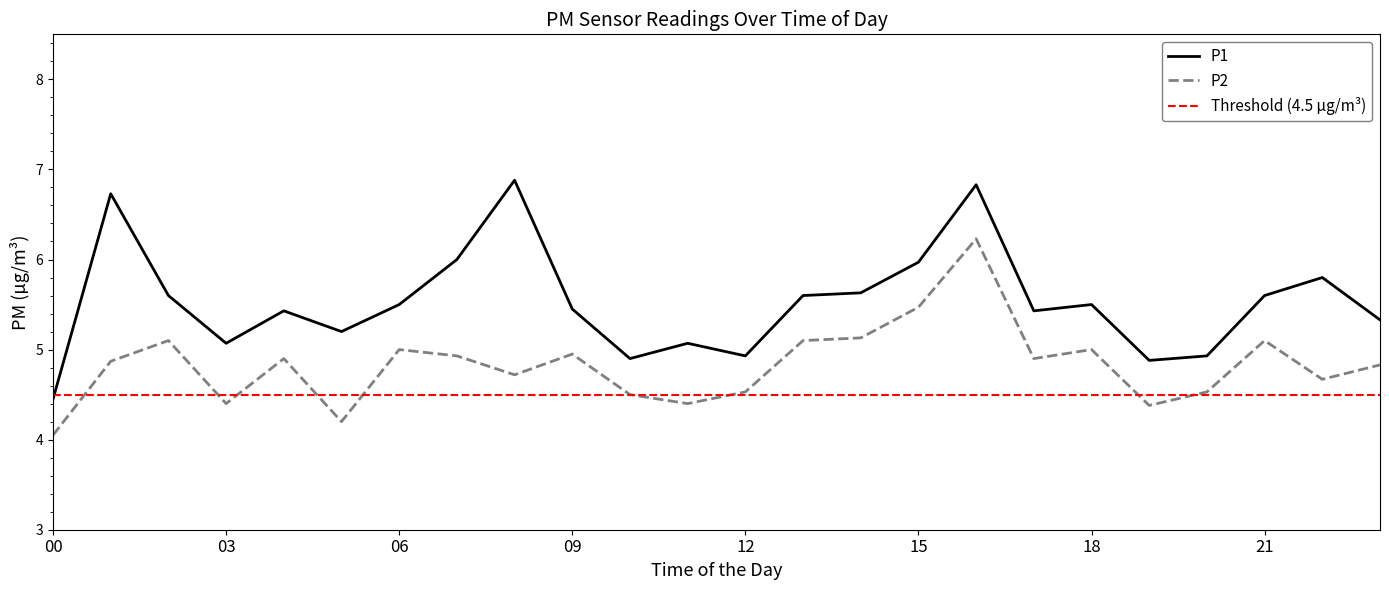

Reading right to left, extract all data points from this chart.

P1: 23=5.3	22=5.8	21=5.6	20=4.9	19=4.9	18=5.5	17=5.4	16=6.8	15=6.0	14=5.6	13=5.6	12=4.9	11=5.1	10=4.9	09=5.5	08=6.9	07=6.0	06=5.5	05=5.2	04=5.4	03=5.1	02=5.6	01=6.7	00=4.5
P2: 23=4.8	22=4.7	21=5.1	20=4.5	19=4.4	18=5.0	17=4.9	16=6.2	15=5.5	14=5.1	13=5.1	12=4.5	11=4.4	10=4.5	09=5.0	08=4.7	07=4.9	06=5.0	05=4.2	04=4.9	03=4.4	02=5.1	01=4.9	00=4.0